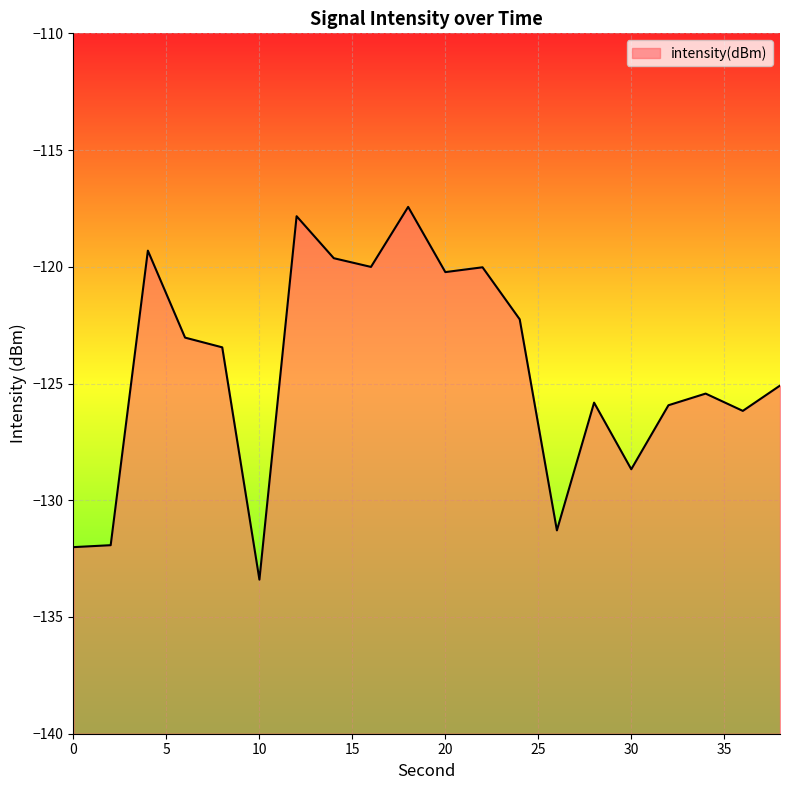

What is the maximum value shown in the chart?

-117.4